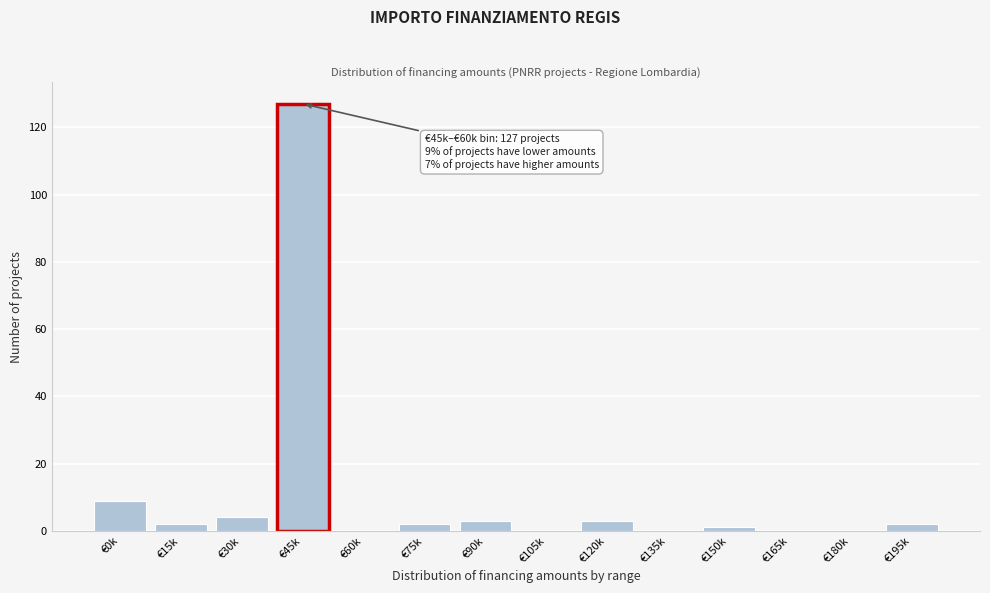

Reading right to left, what are all the values shown in this chart?

€195k=2	€180k=0	€165k=0	€150k=1	€135k=0	€120k=3	€105k=0	€90k=3	€75k=2	€60k=0	€45k=127	€30k=4	€15k=2	€0k=9